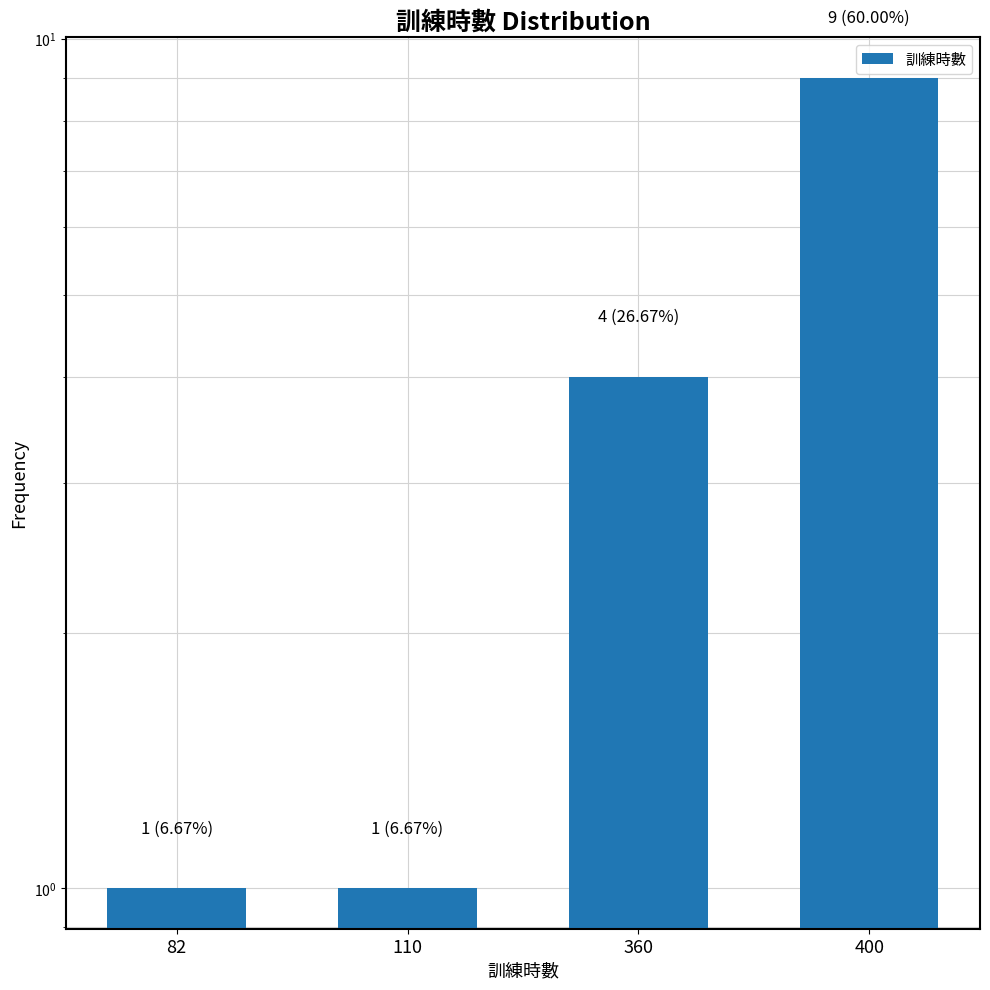

Reading left to right, transcribe all the data shown in this chart.

1	1	4	9